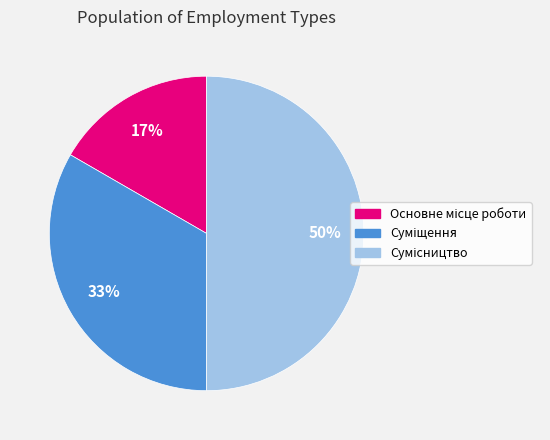

To the nearest percent, what is the difference between the largest and smallest slice percentages?

33%